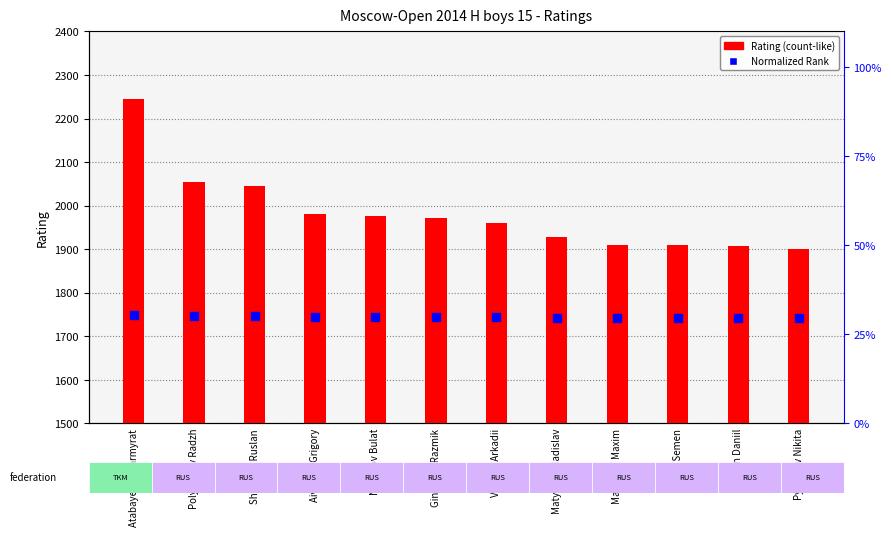

What are all the series names shown in the legend?

Rating, Normalized Rank